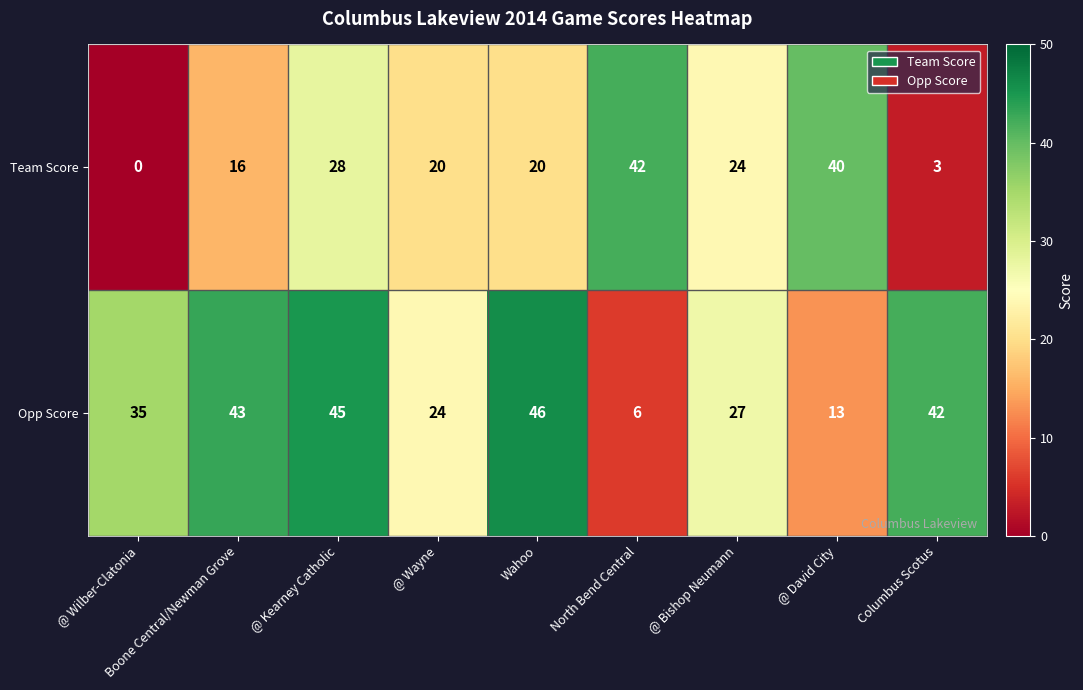

Which series changed the most between Boone Central/Newman Grove and @ Bishop Neumann?

Opp Score